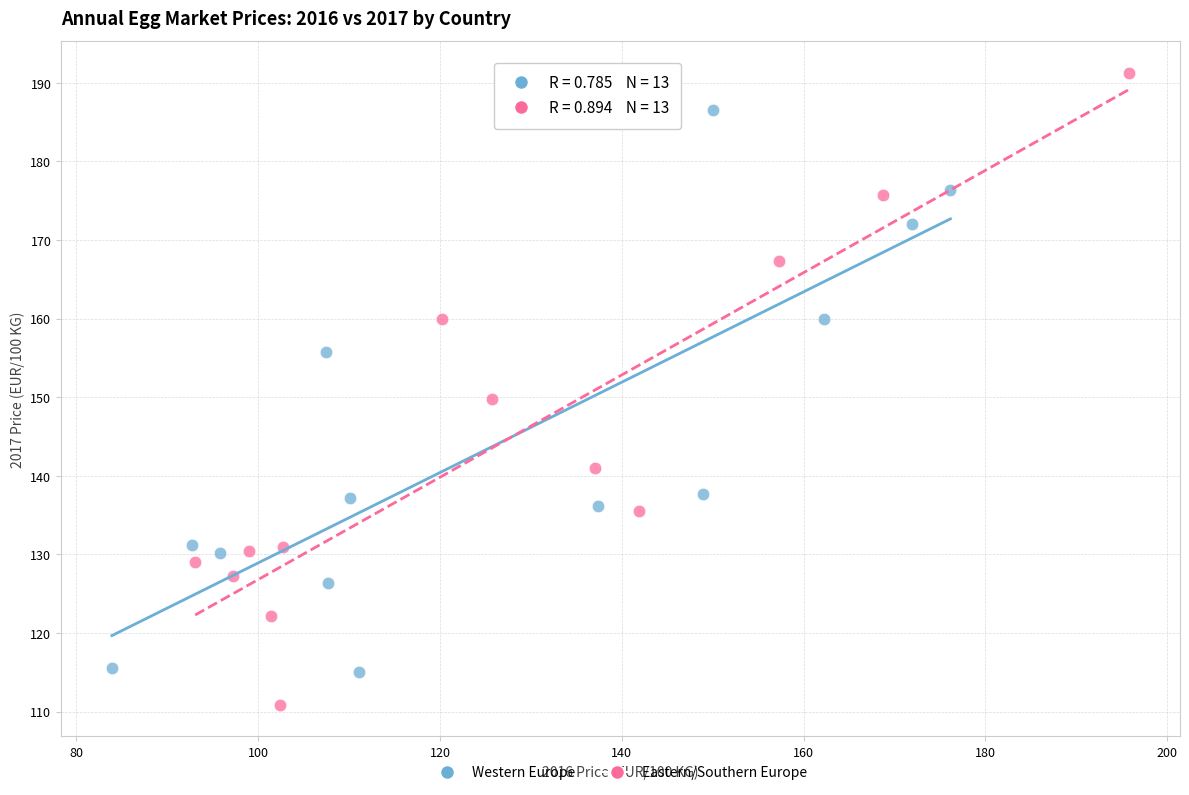

Which series has the largest Y range (max minus min)?

Eastern/Southern Europe